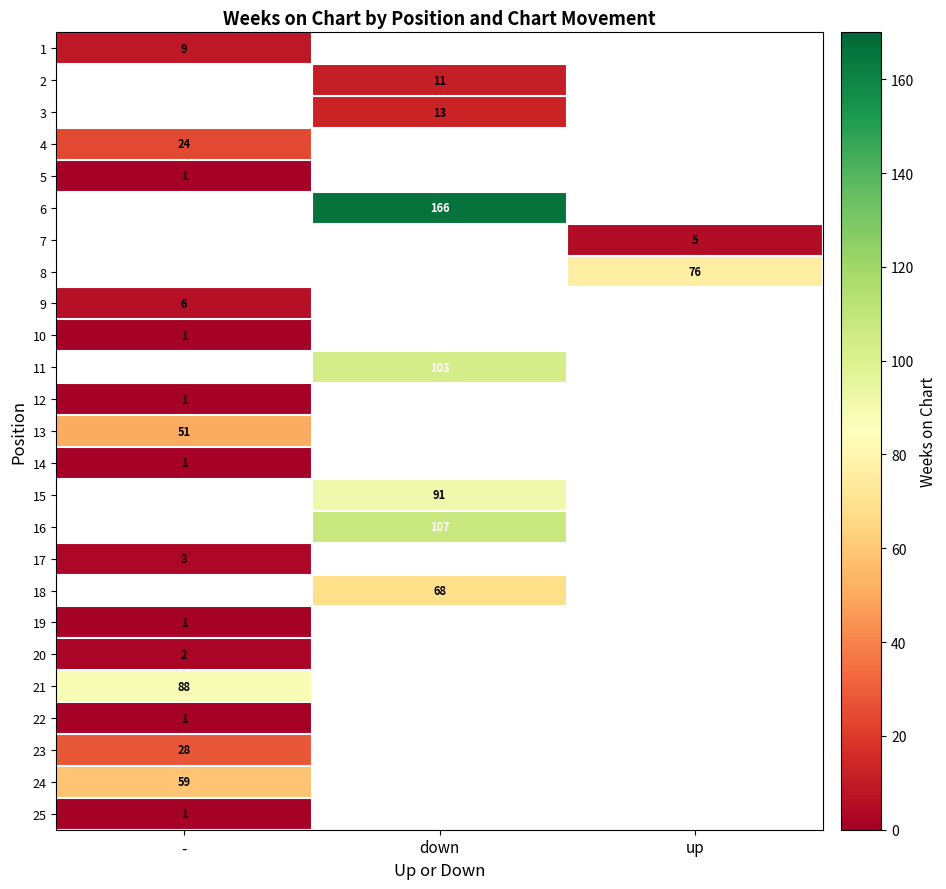

Between down and up, which is larger?

up